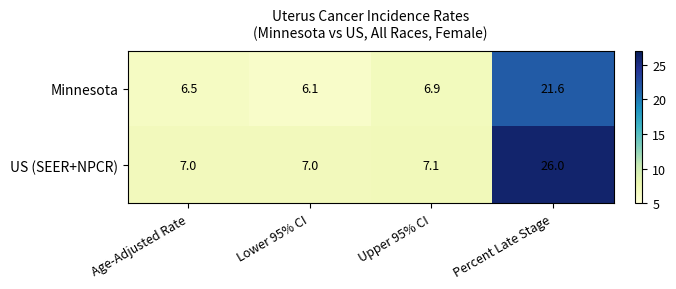

Which series changed the most between Age-Adjusted Rate and Lower 95% CI?

Minnesota